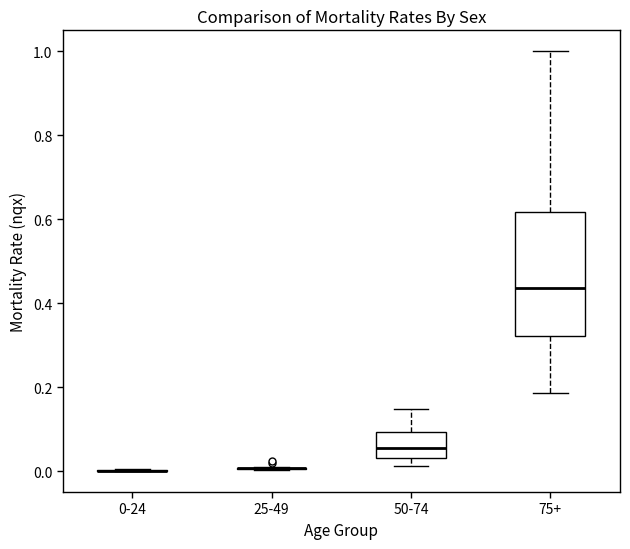

Reading left to right, read every box against the y-axis: the position of its median line, the range the box covers, and the ends of its whiskers. The values are not printed on the chart, so give them approximately, as read against the axis.

0-24: box collapsed to a line at 0.00, whiskers 0.00 to 0.00
25-49: box collapsed to a line at 0.00, whiskers 0.00 to 0.00
50-74: median 0.06, box 0.04 to 0.10, whiskers 0.02 to 0.14
75+: median 0.44, box 0.32 to 0.62, whiskers 0.18 to 1.00